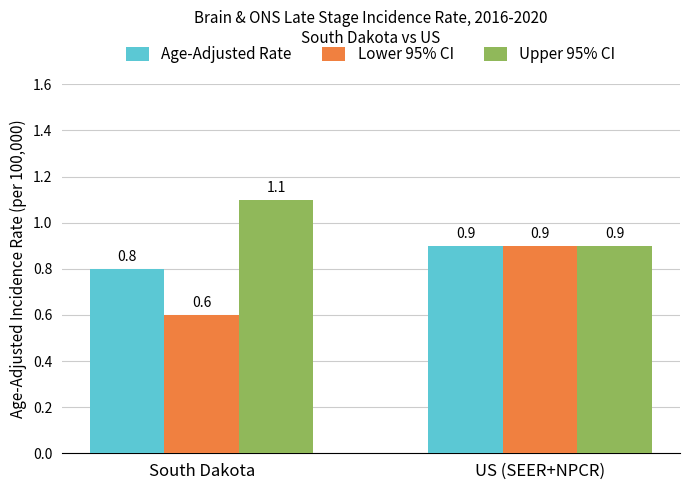

True or false: Age-Adjusted Rate has a value of 0.5 at South Dakota.

False